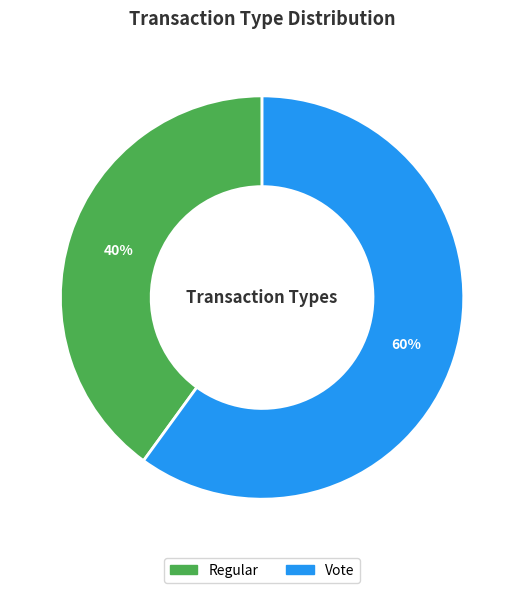

How many segments does this pie chart have?

2